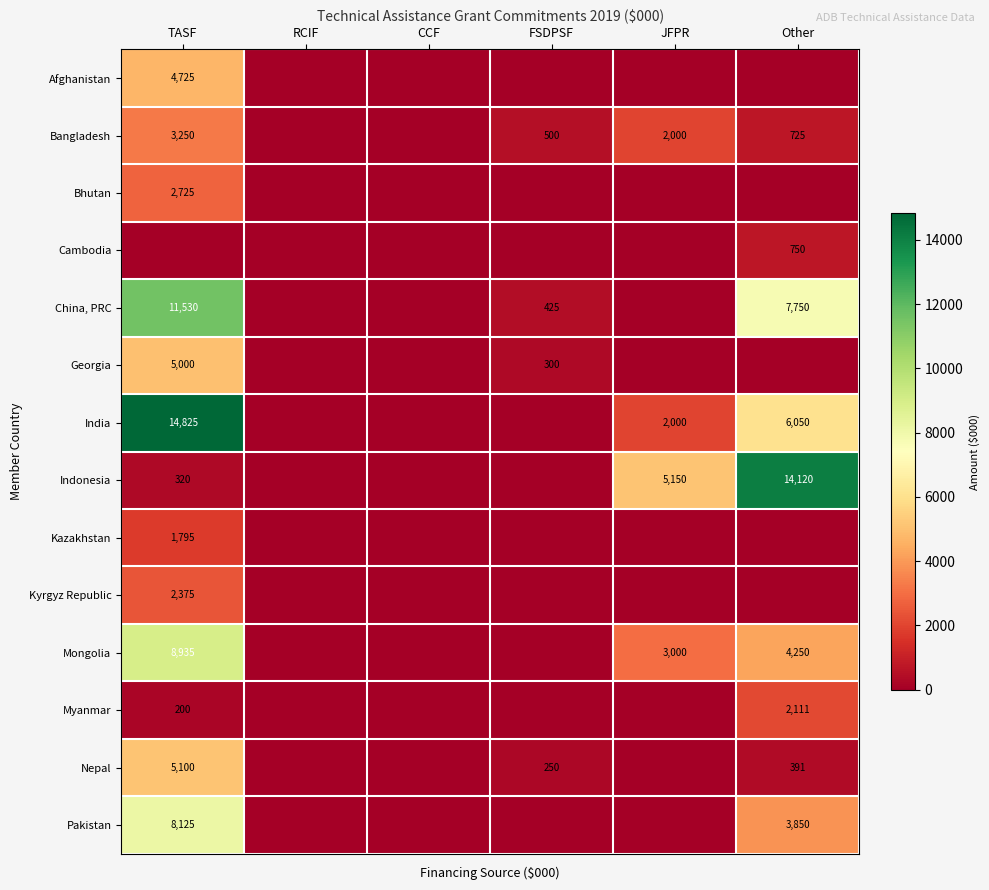

At how many categories does at least one series exceed 6212?

2